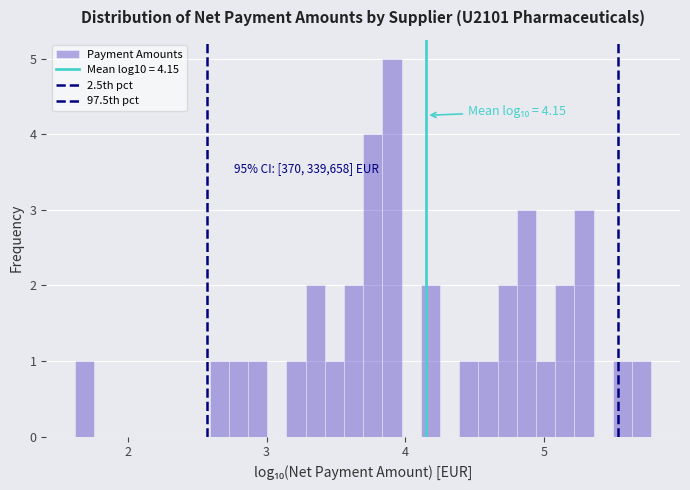

Around what value on the x-axis is the tallest bar? Give the approximate position of its centre, as read against the axis.

3.9